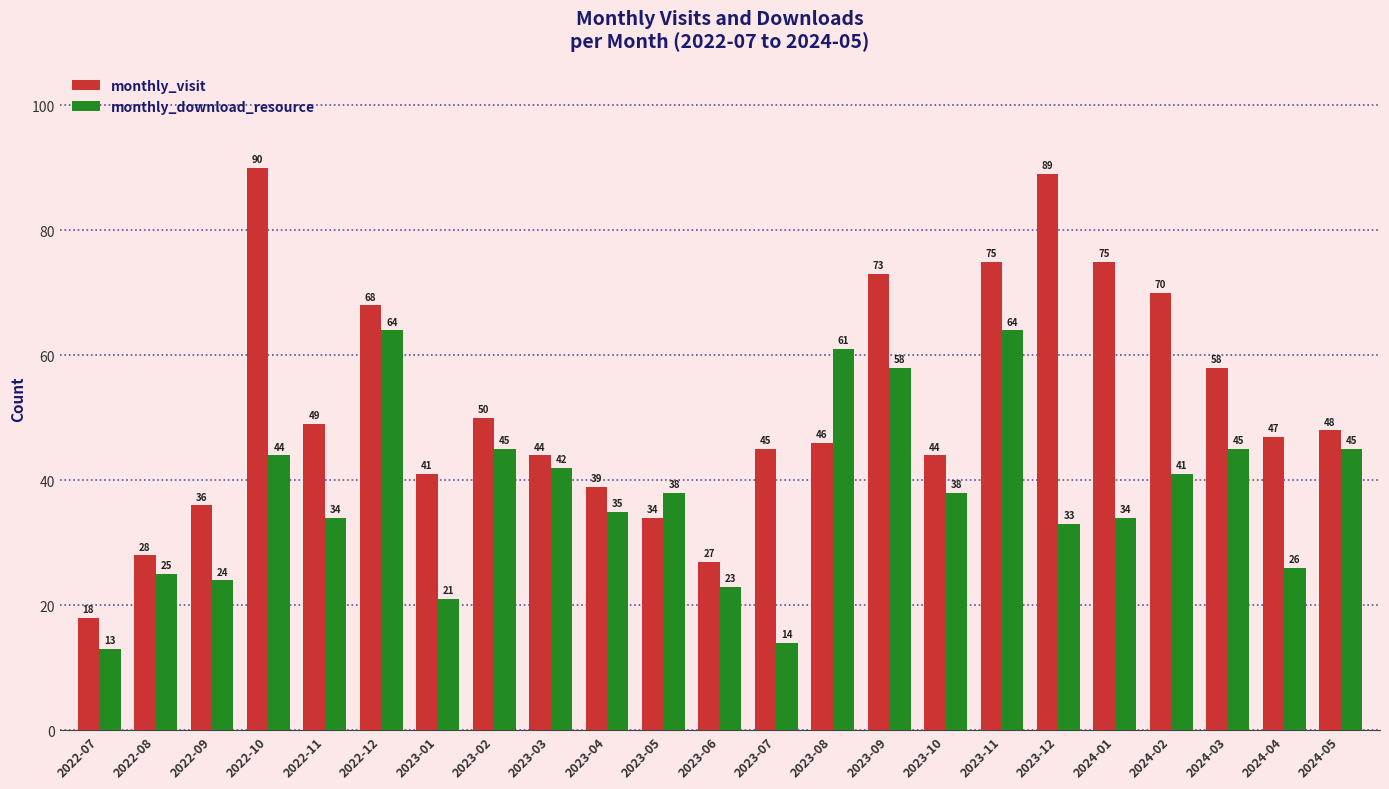

At which label is monthly_visit closest to 54?

2023-02